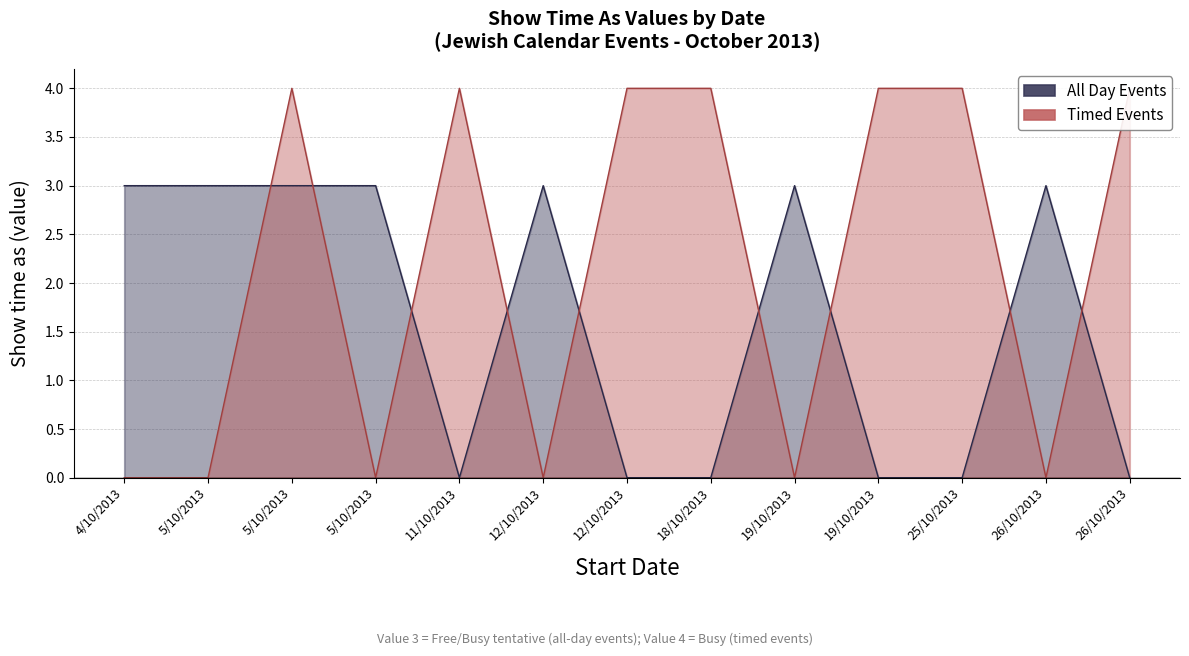

Count the Timed Events values in the range 0 to 4.

13